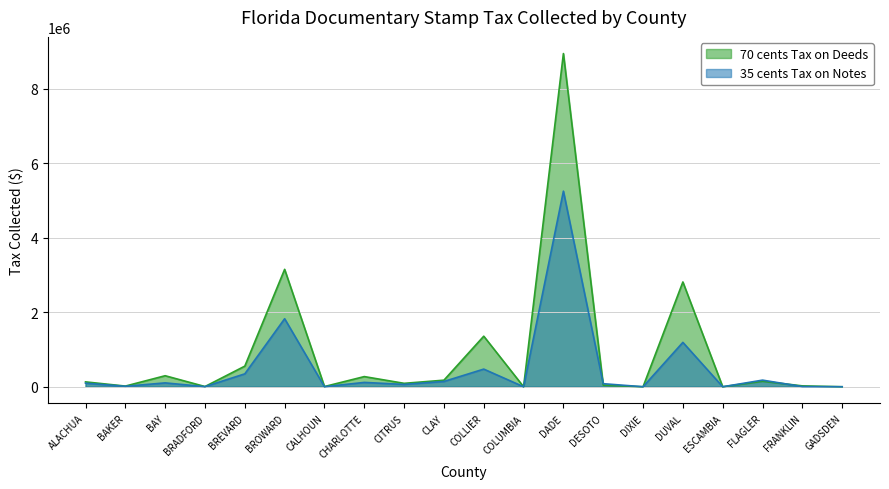

Which series has the largest total across all categories?

70 cents Tax on Deeds